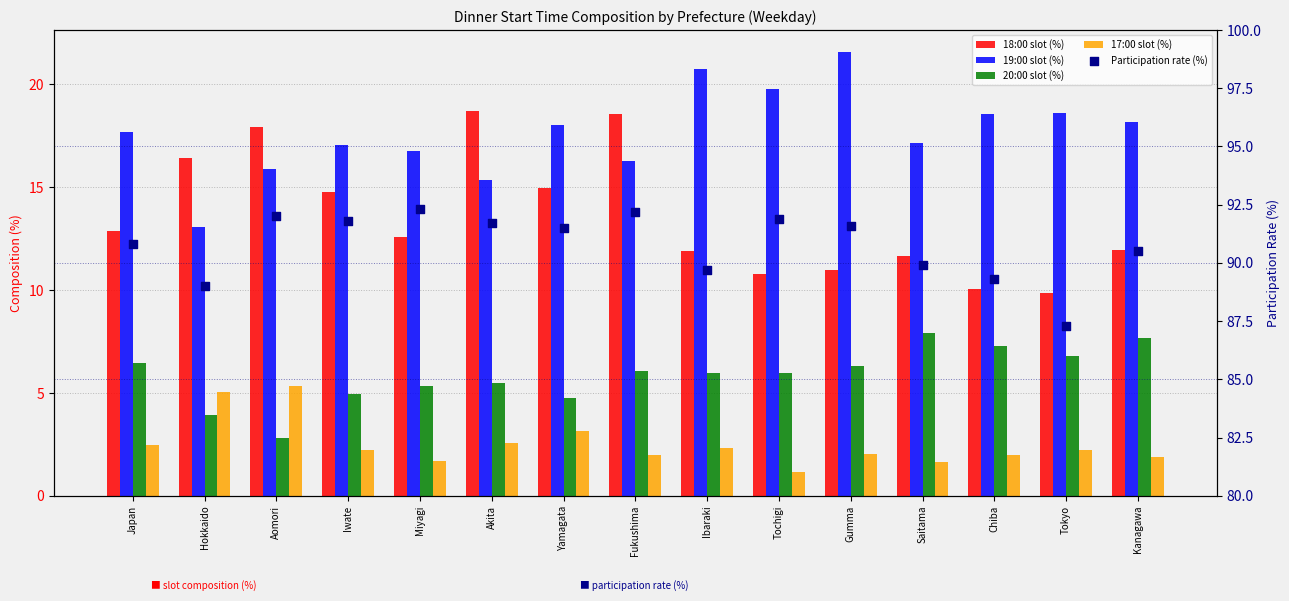

Which series reaches the maximum Y coordinate?

Participation rate (%)